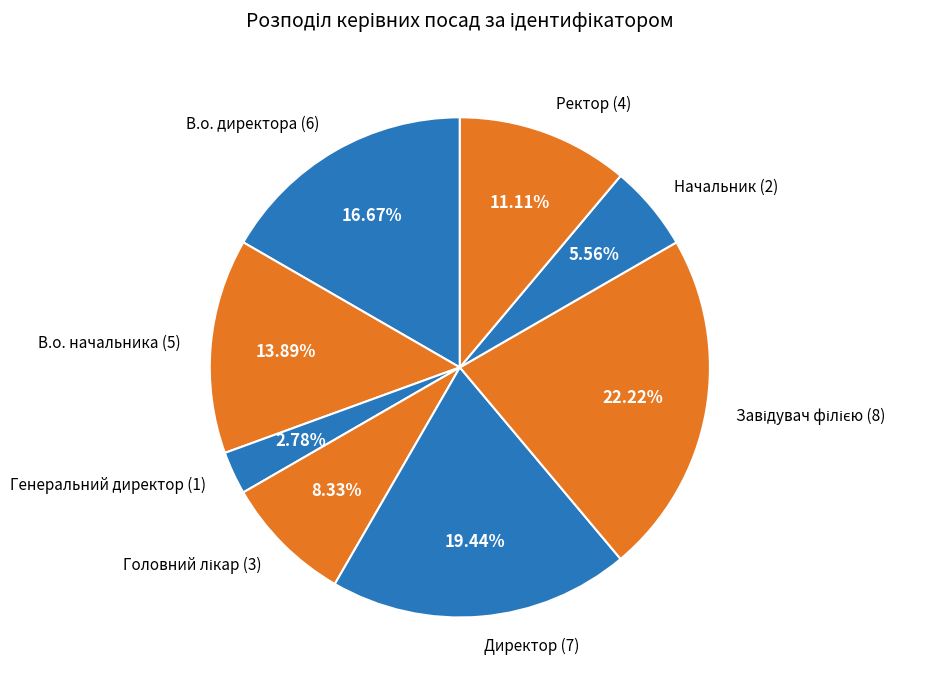

Is it true that Начальник is 1% of the pie?

False